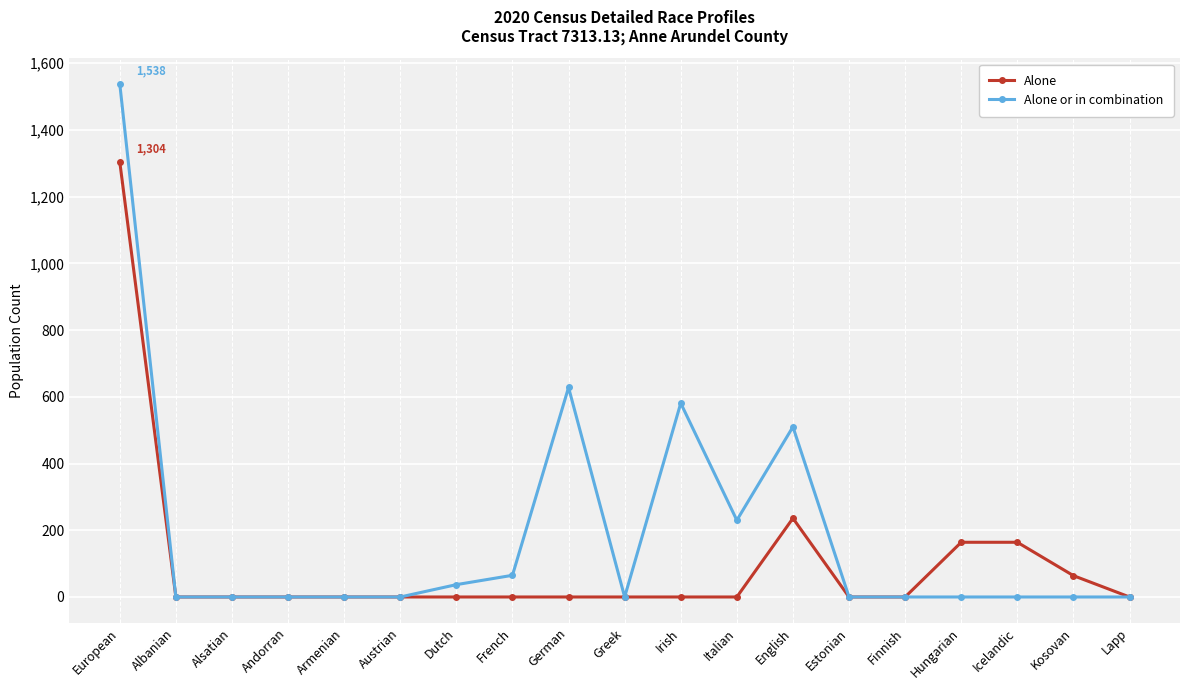

How many data points does each series have?

19